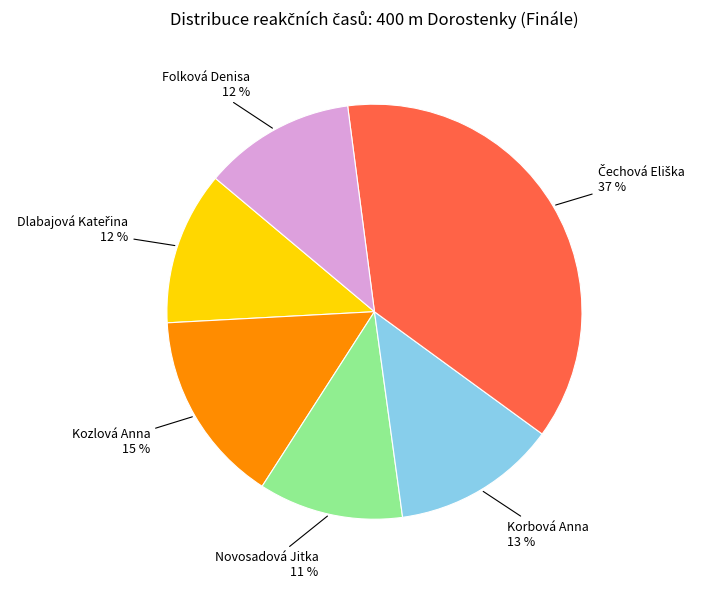

How many segments does this pie chart have?

6